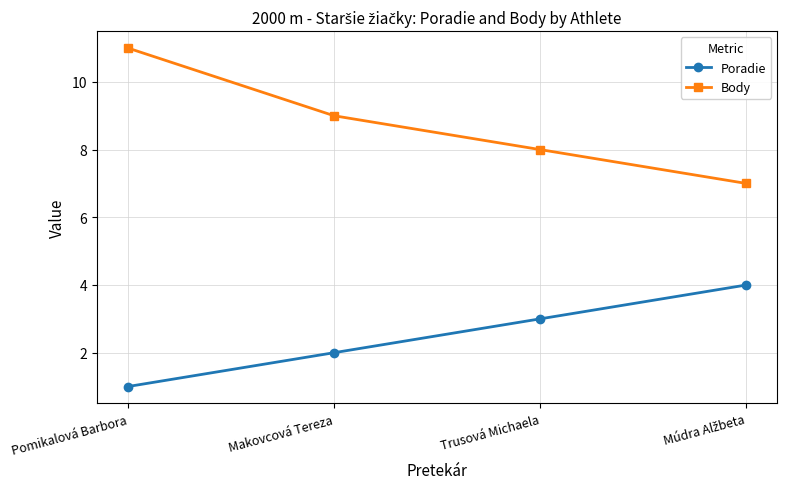

True or false: Poradie and Body cross at least once.

False